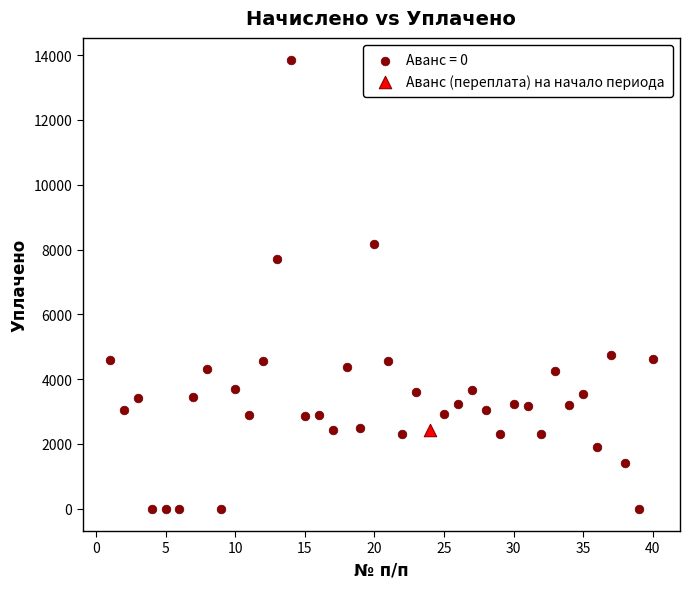

Which series contains the lowest Y value?

Аванс = 0